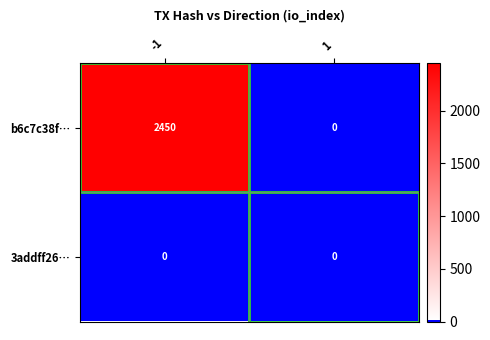

Count the number of categories in the chart.

2